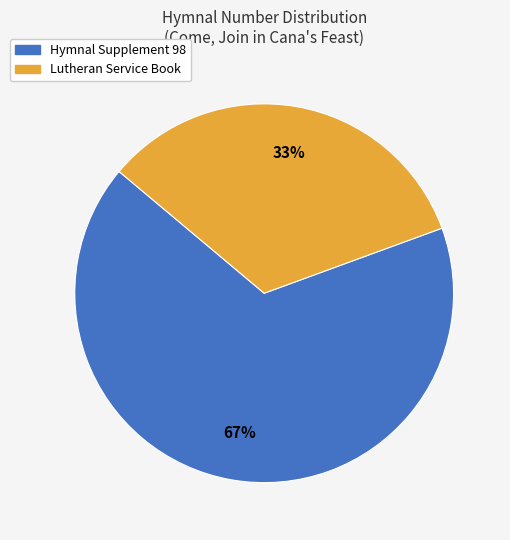

To the nearest percent, what is the average slice percentage?

50%